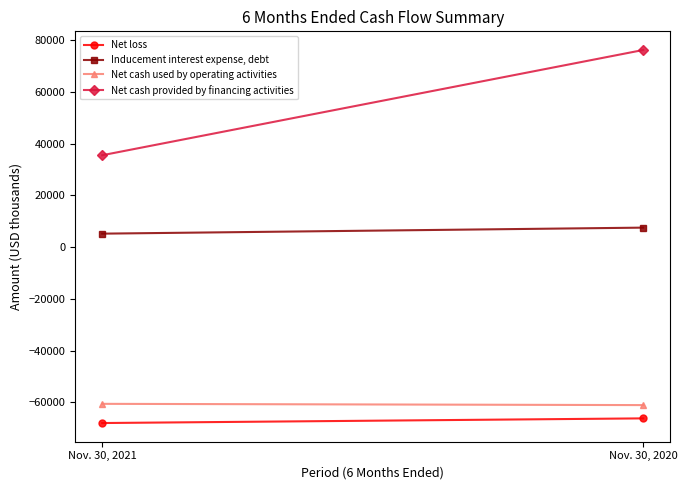

The Net loss series shows -39214 at Nov. 30, 2021. True or false?

False